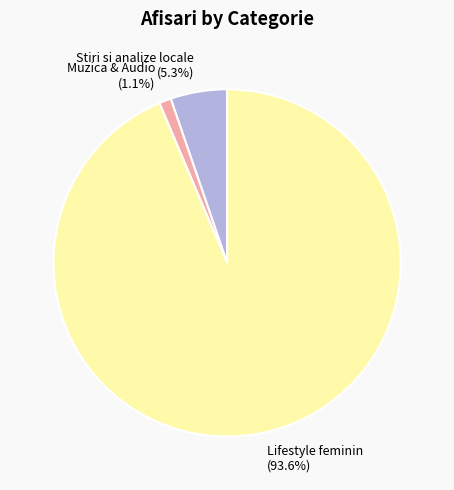

Between Muzica & Audio and Stiri si analize locale, which is larger?

Stiri si analize locale